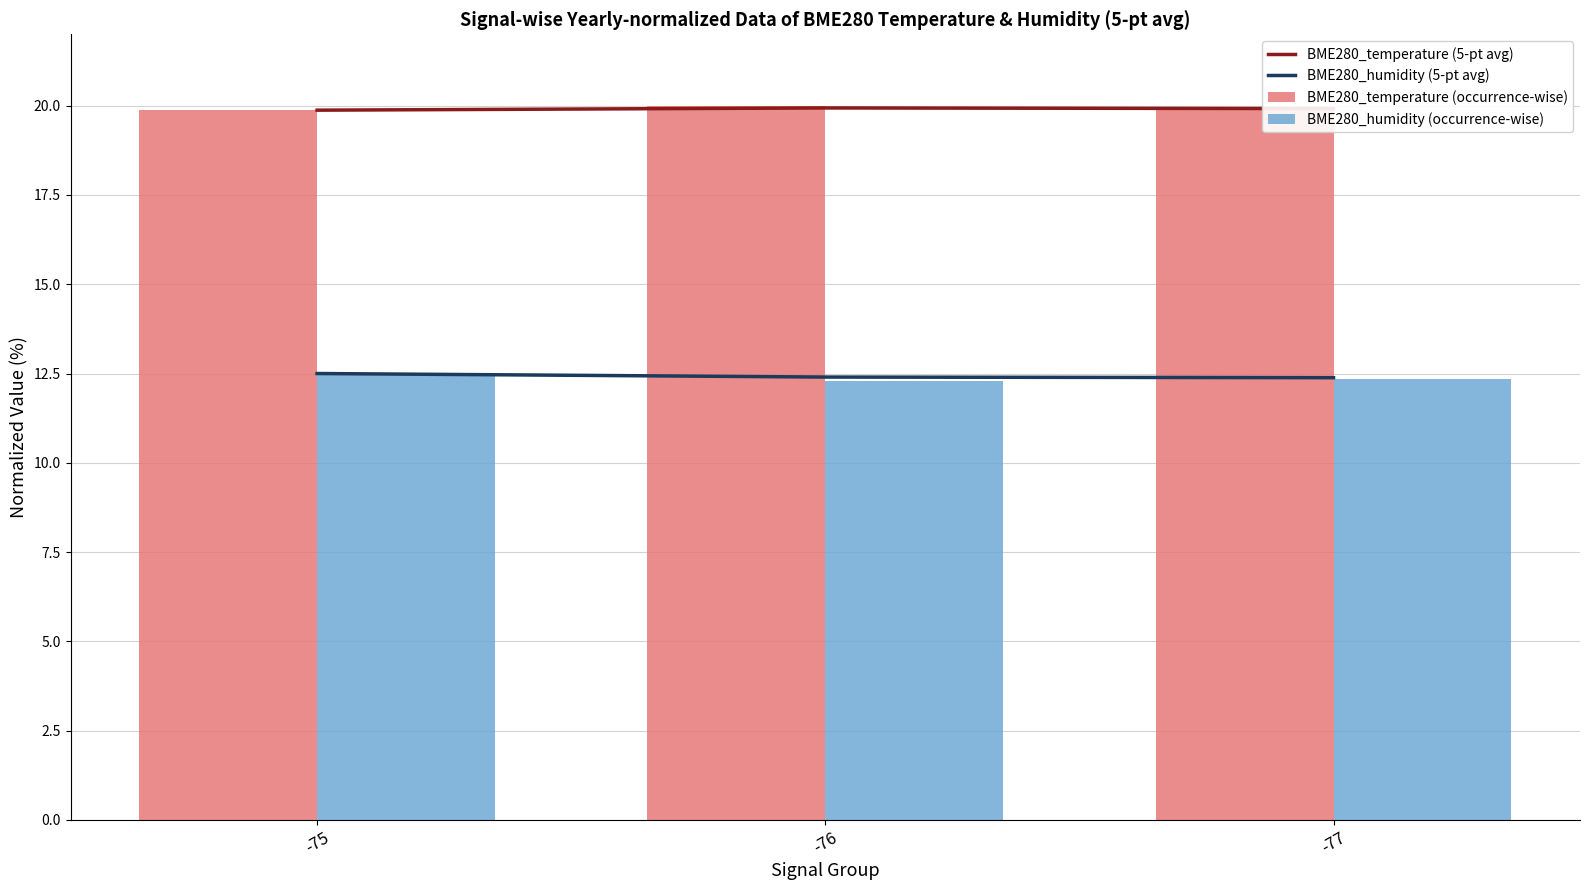

Is the value of BME280_humidity (5-pt avg) at -76 greater than the value of BME280_temperature (5-pt avg) at -75?

No